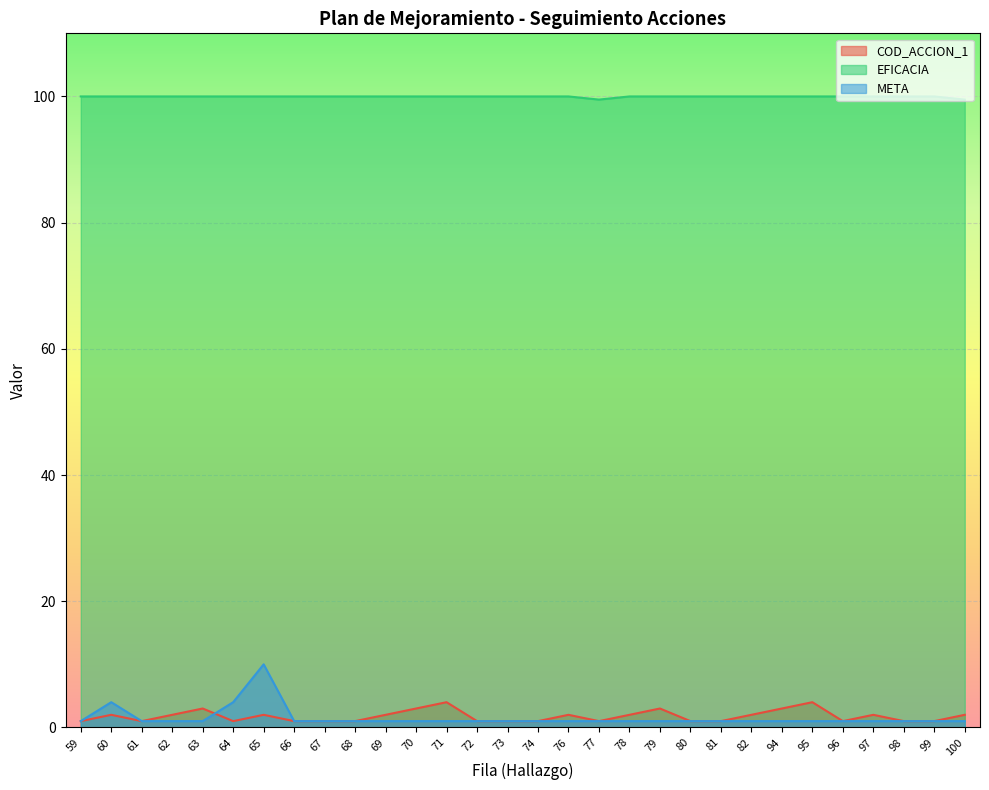

Reading left to right, transcribe all the data shown in this chart.

COD_ACCION_1: 59=1.0	60=2.0	61=1.0	62=2.0	63=3.0	64=1.0	65=2.0	66=1.0	67=1.0	68=1.0	69=2.0	70=3.0	71=4.0	72=1.0	73=1.0	74=1.0	76=2.0	77=1.0	78=2.0	79=3.0	80=1.0	81=1.0	82=2.0	94=3.0	95=4.0	96=1.0	97=2.0	98=1.0	99=1.0	100=2.0
EFICACIA: 59=100.0	60=100.0	61=100.0	62=100.0	63=100.0	64=100.0	65=100.0	66=100.0	67=100.0	68=100.0	69=100.0	70=100.0	71=100.0	72=100.0	73=100.0	74=100.0	76=100.0	77=99.5	78=100.0	79=100.0	80=100.0	81=100.0	82=100.0	94=100.0	95=100.0	96=100.0	97=100.0	98=100.0	99=100.0	100=99.5
META: 59=1.0	60=4.0	61=1.0	62=1.0	63=1.0	64=4.0	65=10.0	66=1.0	67=1.0	68=1.0	69=1.0	70=1.0	71=1.0	72=1.0	73=1.0	74=1.0	76=1.0	77=1.0	78=1.0	79=1.0	80=1.0	81=1.0	82=1.0	94=1.0	95=1.0	96=1.0	97=1.0	98=1.0	99=1.0	100=1.0